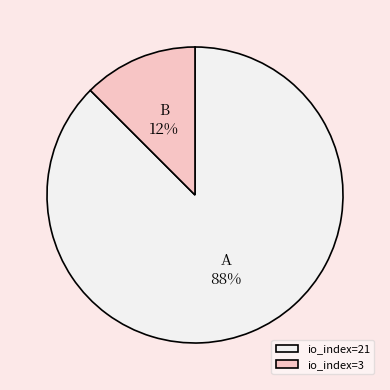

Which has a higher value, io_index=21 or io_index=3?

io_index=21